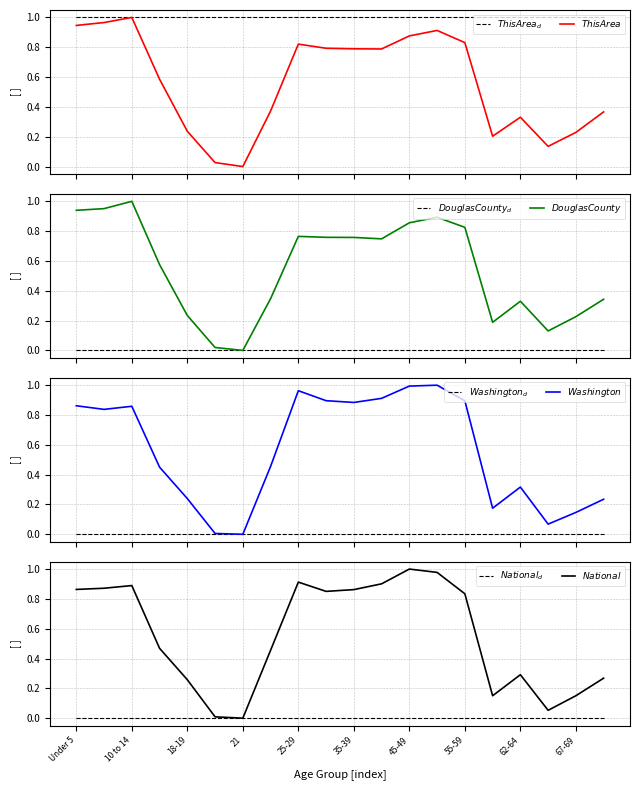

At how many categories does at least one series exceed 0?

19